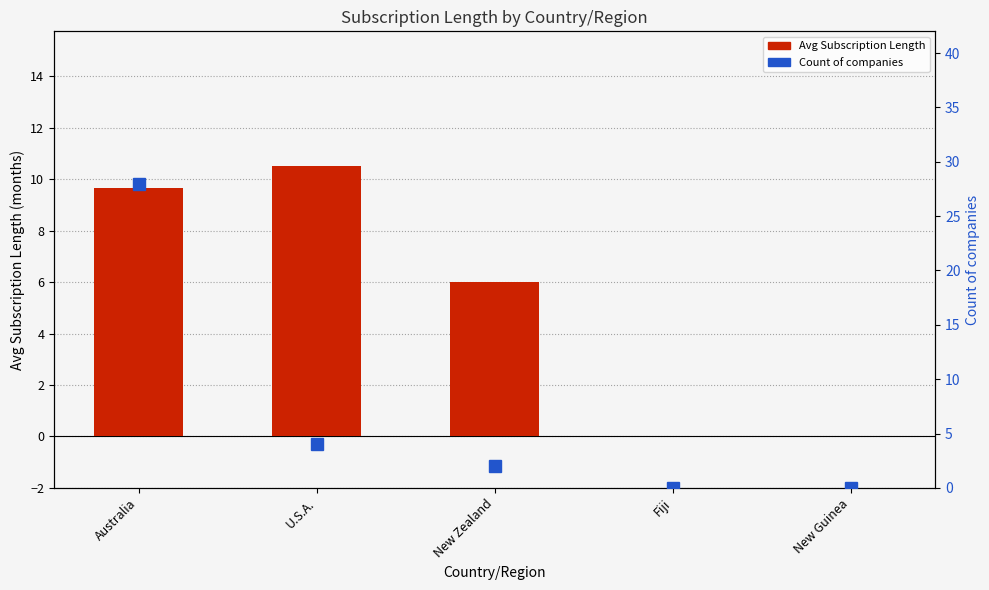

Which label corresponds to the largest value in the chart?

Australia